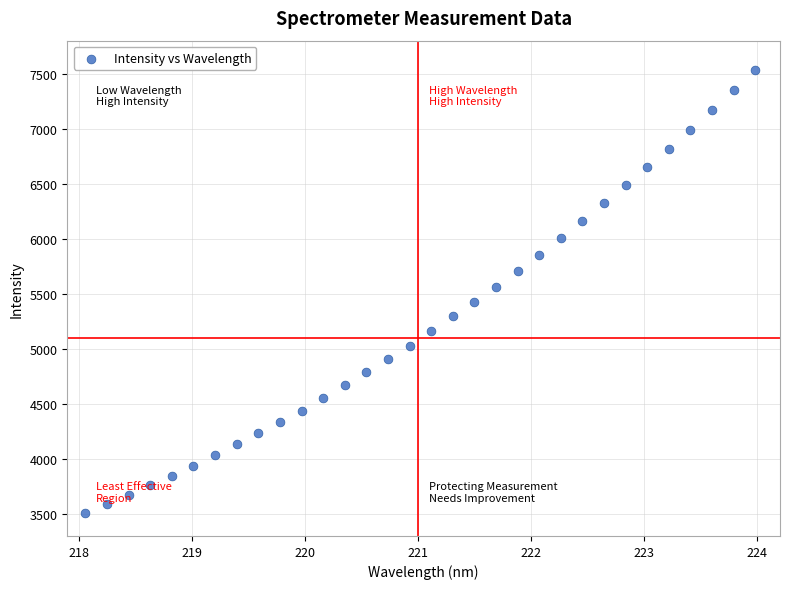

What is the range of Y values (max minus min)?

4022.6